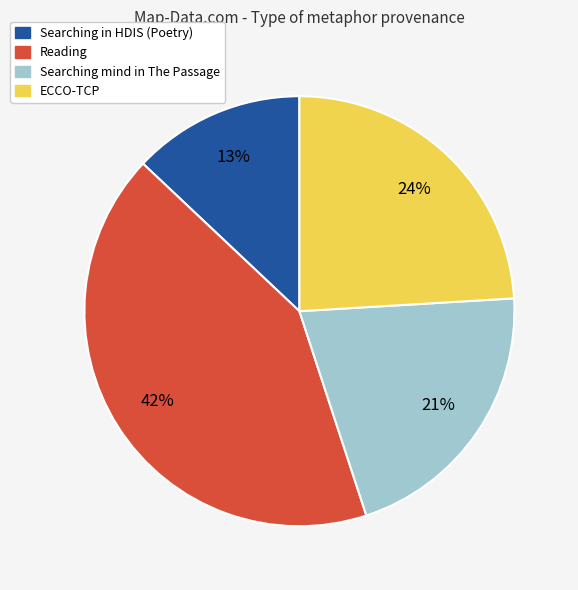

Is the sum of Searching in HDIS (Poetry) and Searching mind in The Passage greater than half?

No